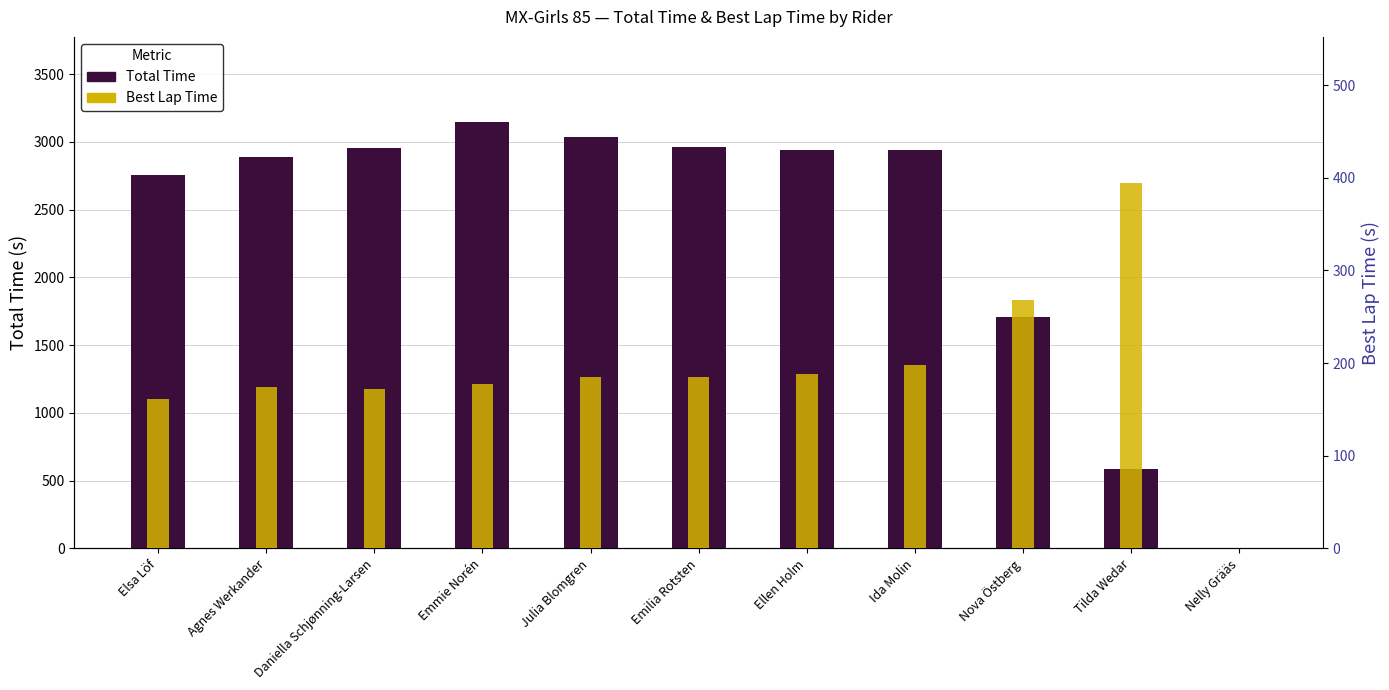

What is the label of the 11th bar from the right?

Elsa Löf